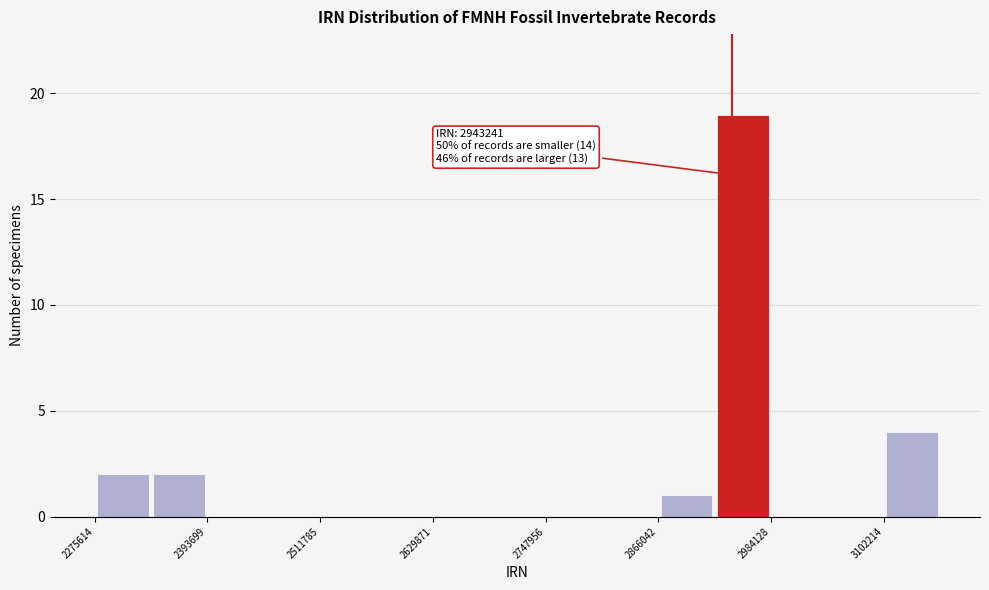

Around what value on the x-axis is the tallest bar? Give the approximate position of its centre, as read against the axis.

2960000